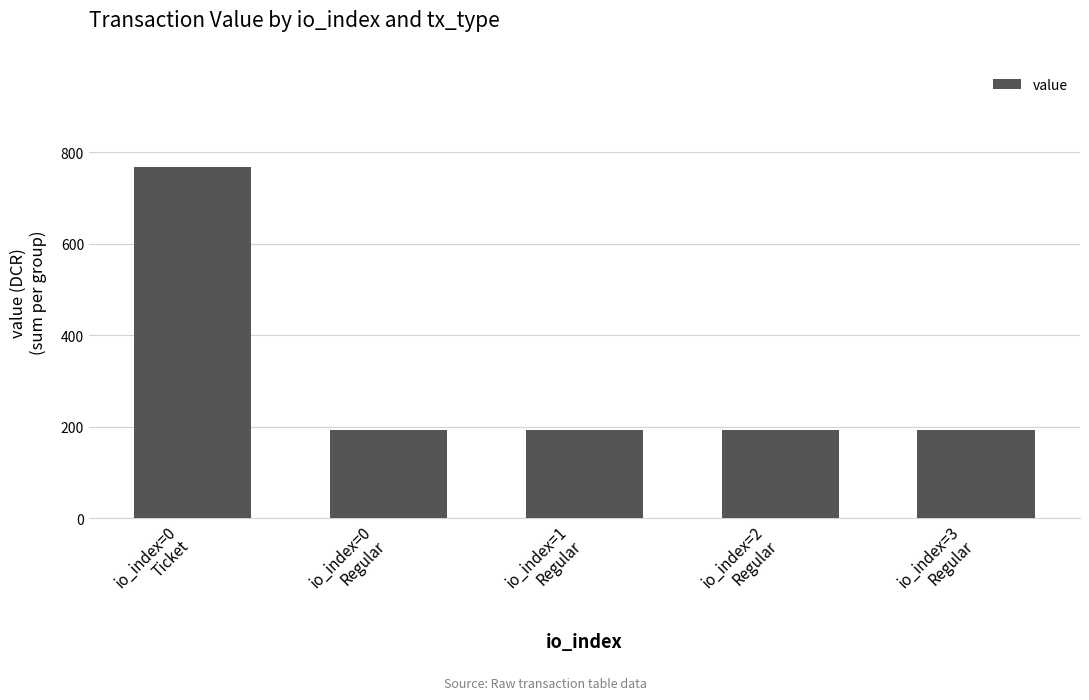

Are the bars horizontal?

No